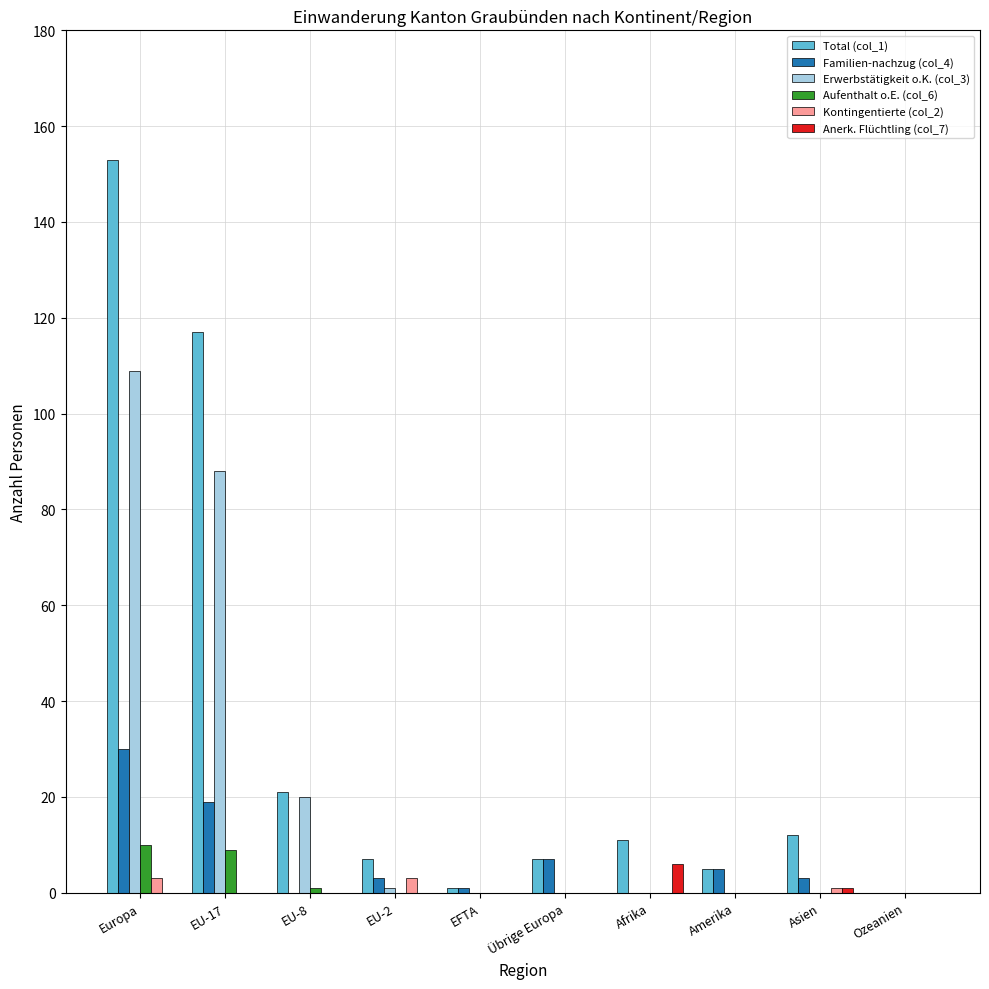

True or false: Familien-nachzug (col_4) has a value of 7 at Übrige Europa.

True